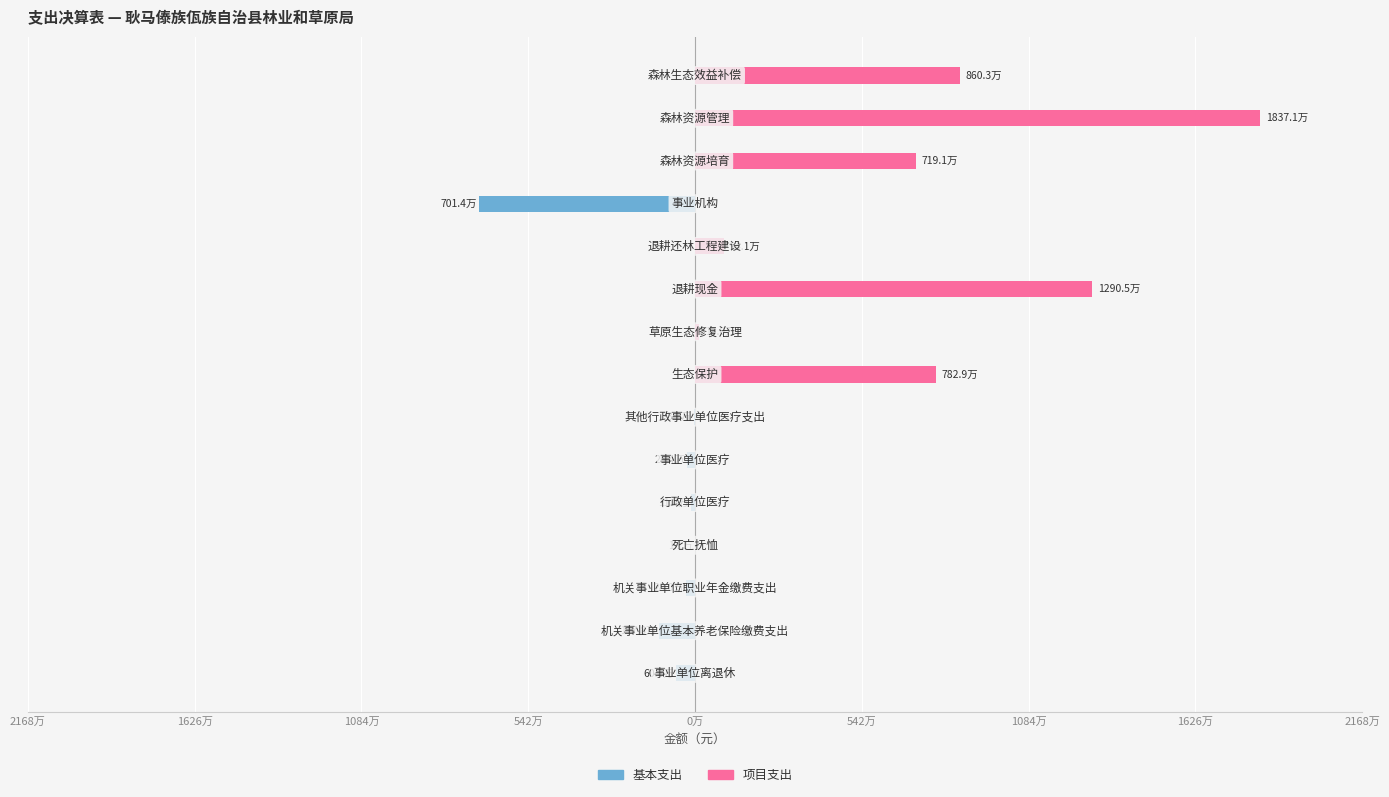

What are all the series names shown in the legend?

基本支出, 项目支出